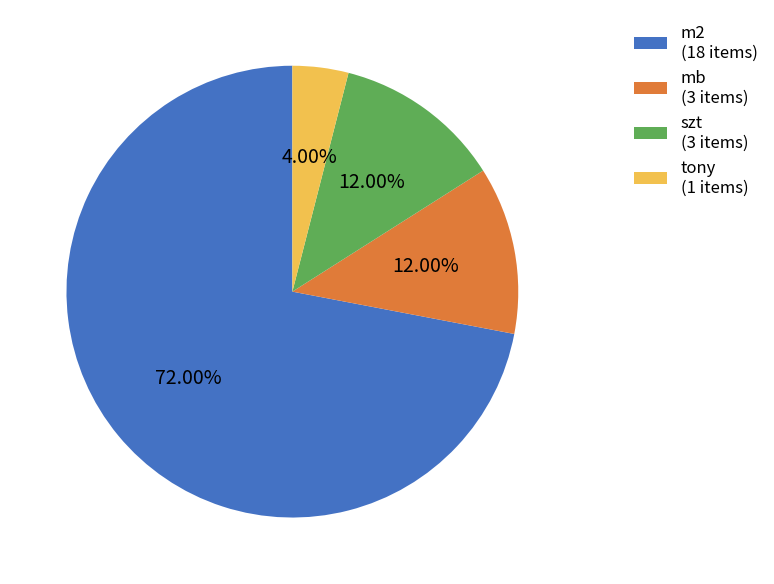

To the nearest percent, what percentage of the pie is tony?

4%